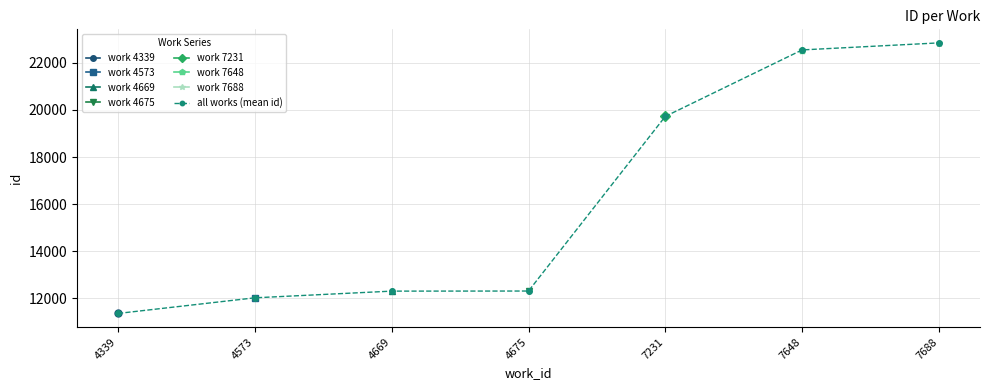

Which has a higher value, 4339 or 4675?

4675